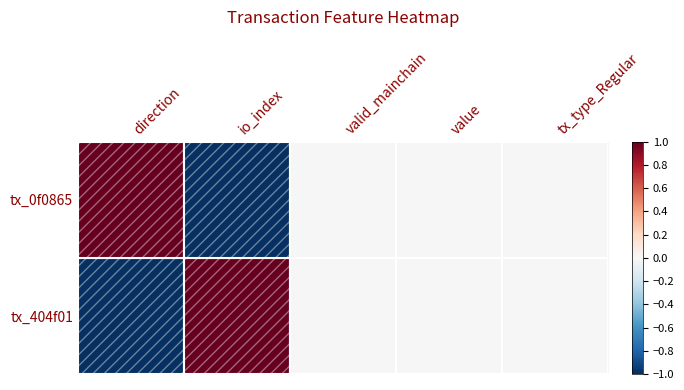

What is the minimum value shown in the chart?

-1